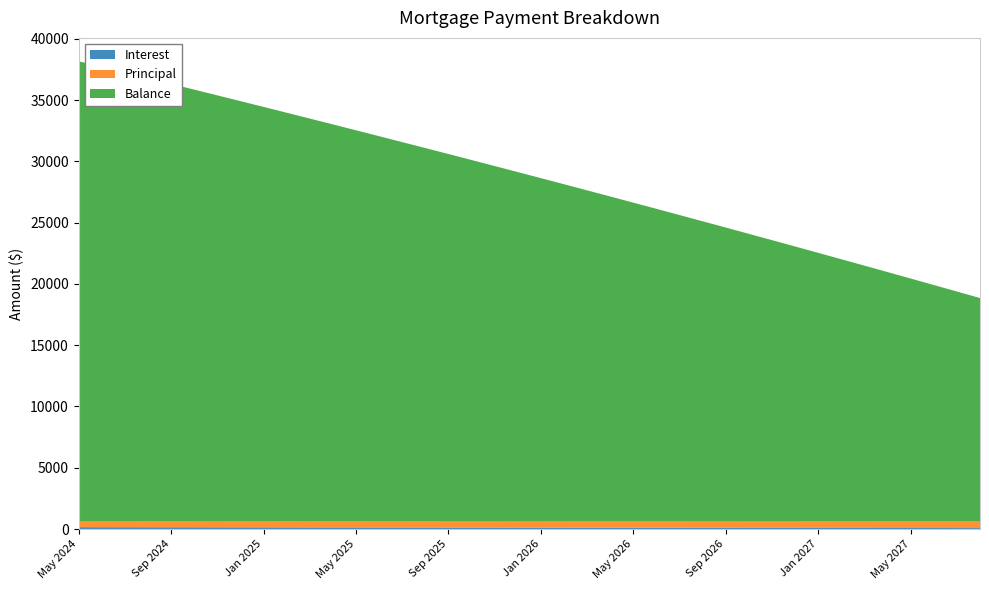

Reading right to left, transcribe all the data shown in this chart.

Interest: 74.3	76.4	78.5	80.6	82.7	84.7	86.8	88.9	90.9	92.9	95.0	97.0	99.0	101.0	103.0	105.0	107.0	109.0	110.9	112.9	114.8	116.8	118.7	120.7	122.6	124.5	126.4	128.3	130.2	132.1	133.9	135.8	137.7	139.5	141.4	143.2	145.1	146.9	148.7	150.5
Principal: 534.0	531.0	529.0	527.0	525.0	523.0	521.0	519.0	517.0	515.0	513.0	511.0	509.0	507.0	505.0	503.0	501.0	499.0	497.0	495.0	493.0	491.0	489.0	487.0	485.0	483.0	482.0	480.0	478.0	476.0	474.0	472.0	470.0	468.0	467.0	465.0	463.0	461.0	459.0	457.0
Balance: 18239.0	18773.0	19304.0	19833.0	20360.0	20885.0	21408.0	21929.0	22448.0	22965.0	23480.0	23993.0	24504.0	25013.0	25520.0	26025.0	26528.0	27029.0	27528.0	28025.0	28520.0	29013.0	29504.0	29993.0	30480.0	30965.0	31448.0	31930.0	32410.0	32888.0	33364.0	33838.0	34310.0	34780.0	35248.0	35715.0	36180.0	36643.0	37104.0	37563.0